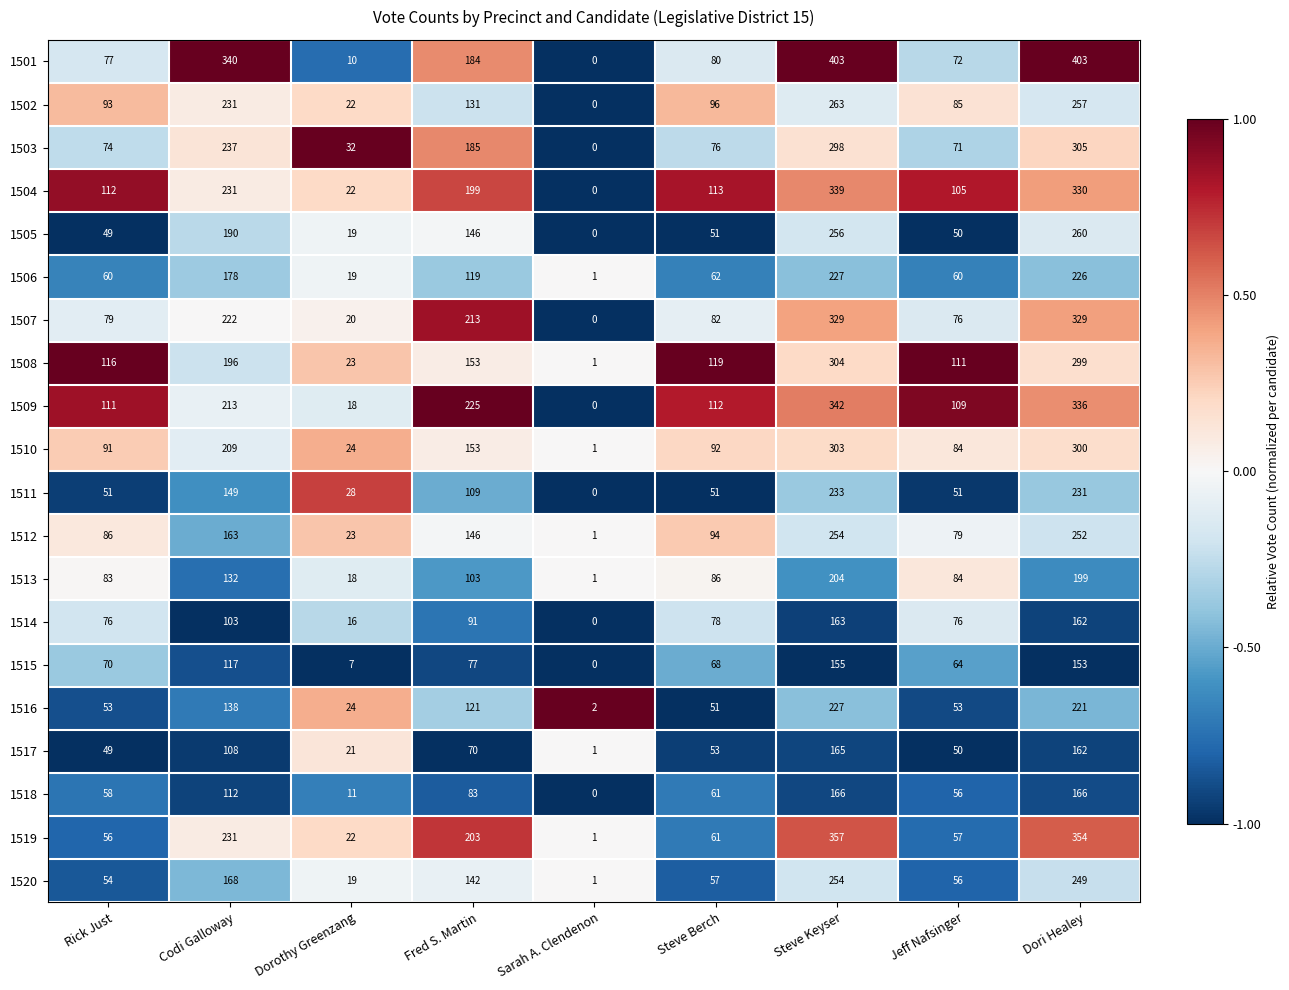

What is the spread (max minus min) of values at Dori Healey?

250